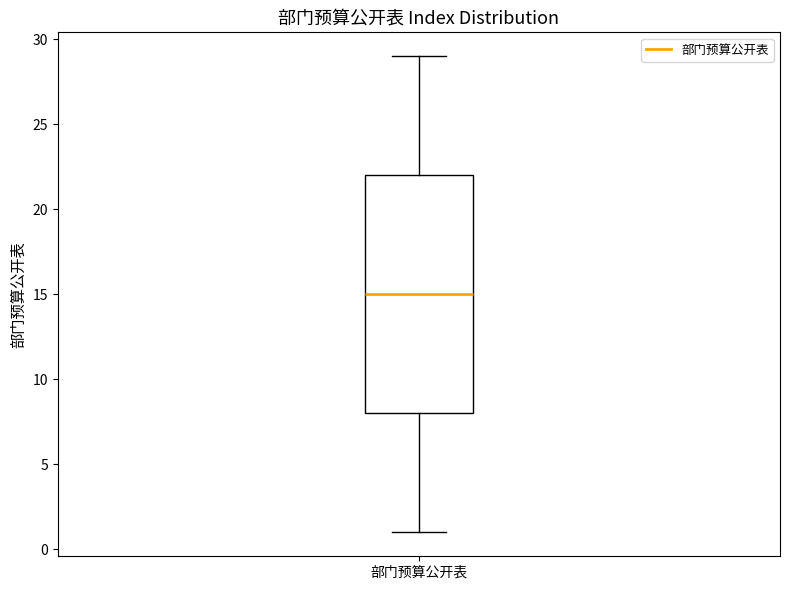

Read this box plot against the y-axis: the position of the median line, the range covered by the box, and the ends of both whiskers. The values are not printed on the chart, so give them approximately, as read against the axis.

median 15, box 8 to 22, whiskers 1 to 29